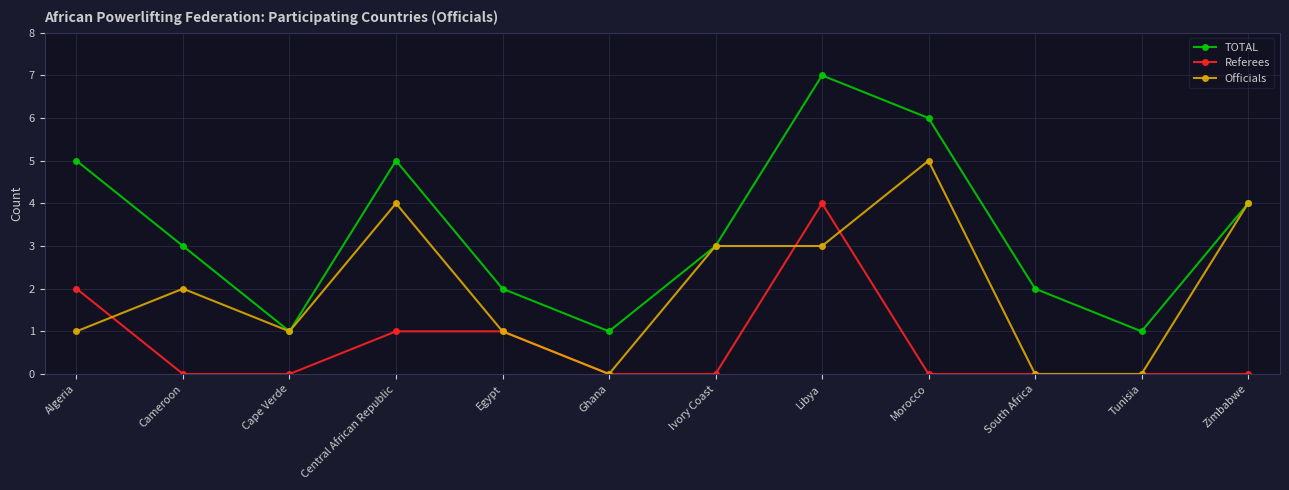

What is the value of the TOTAL point at the 3rd from the left?

1